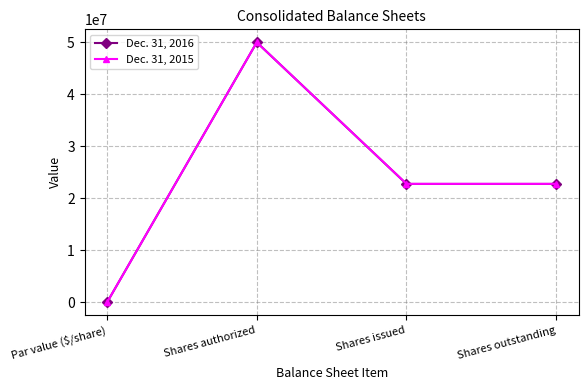

What is the total value across all series at Shares authorized?

100000000